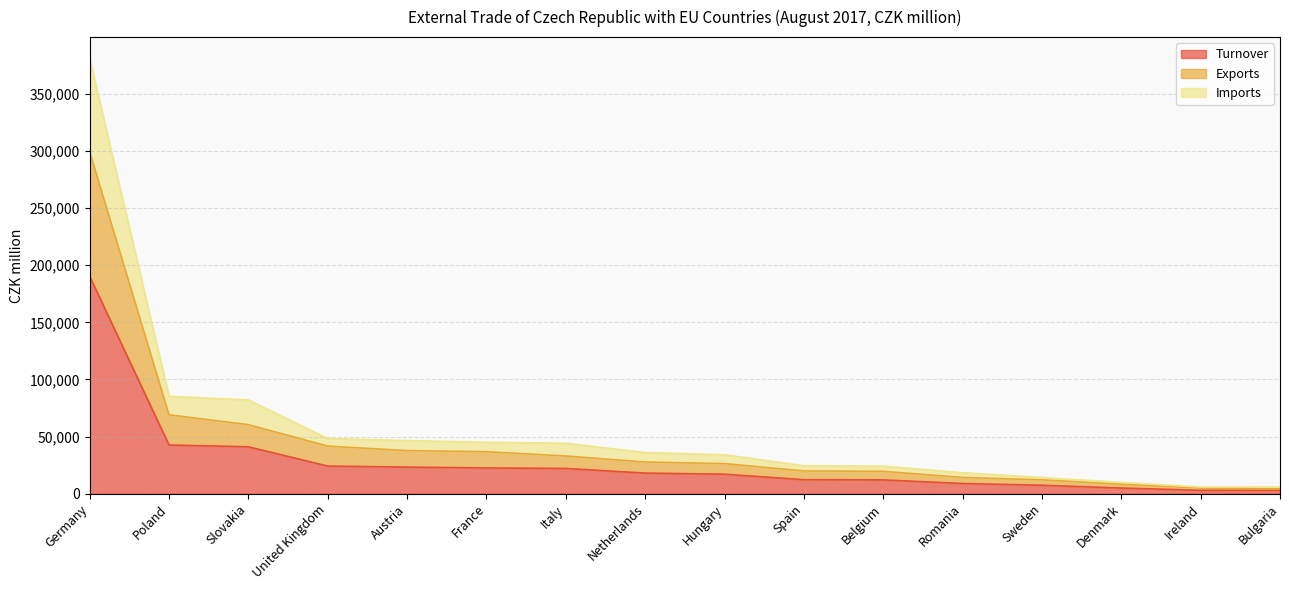

What is the maximum value for Exports?

299199